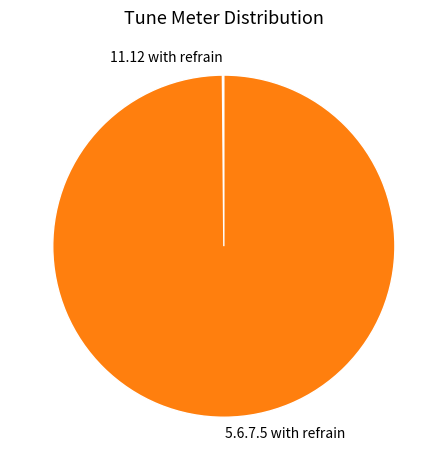

What is the majority slice?

5.6.7.5 with refrain